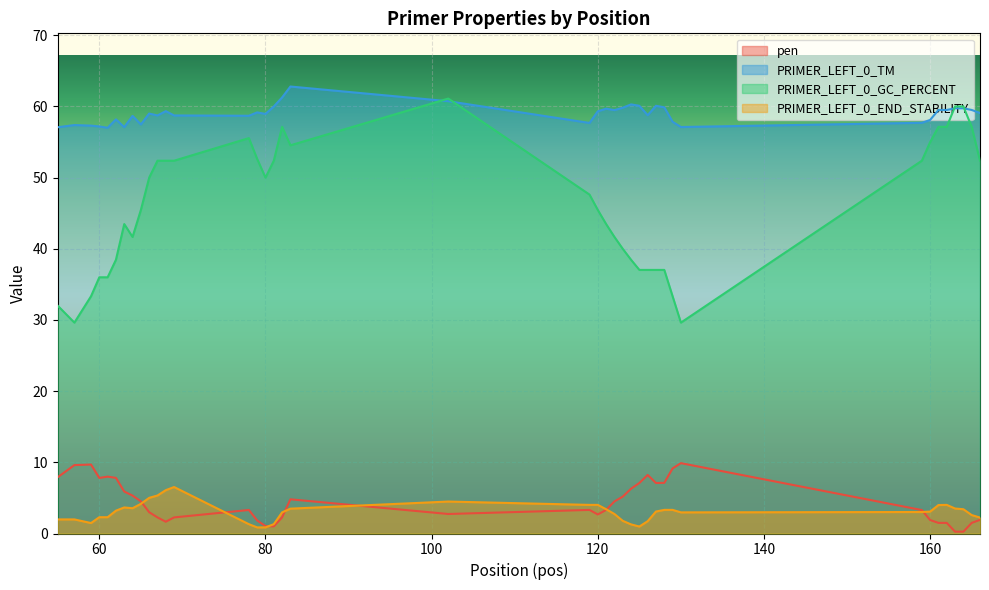

True or false: pen has more than 0 points higher than both neighbors.

True